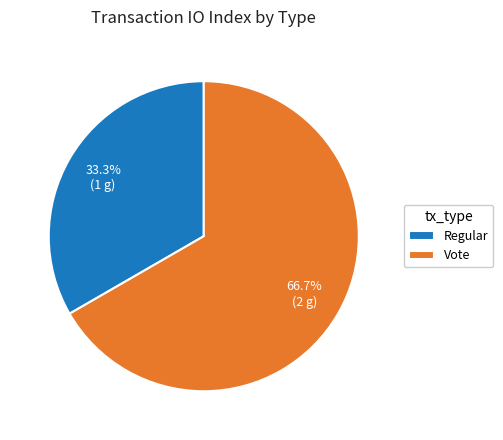

Which category has the smallest portion of the pie?

Regular